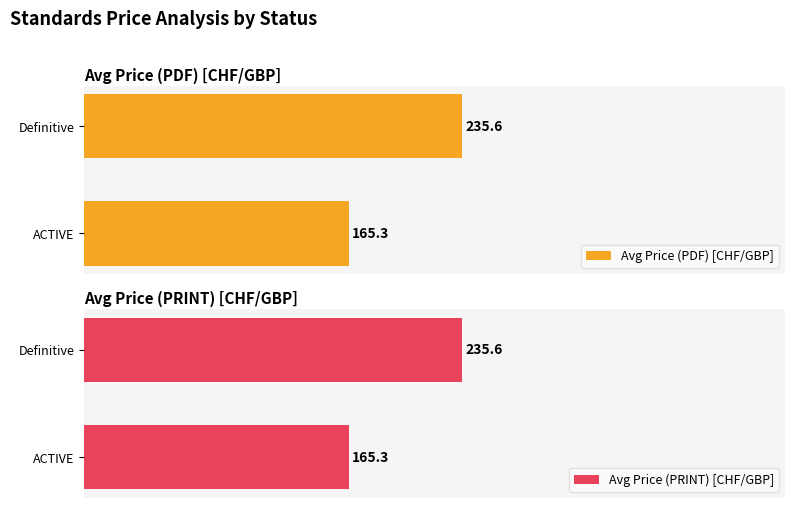

Rank the categories by Avg Price (PDF) [CHF/GBP] value from lowest to highest.

ACTIVE, Definitive